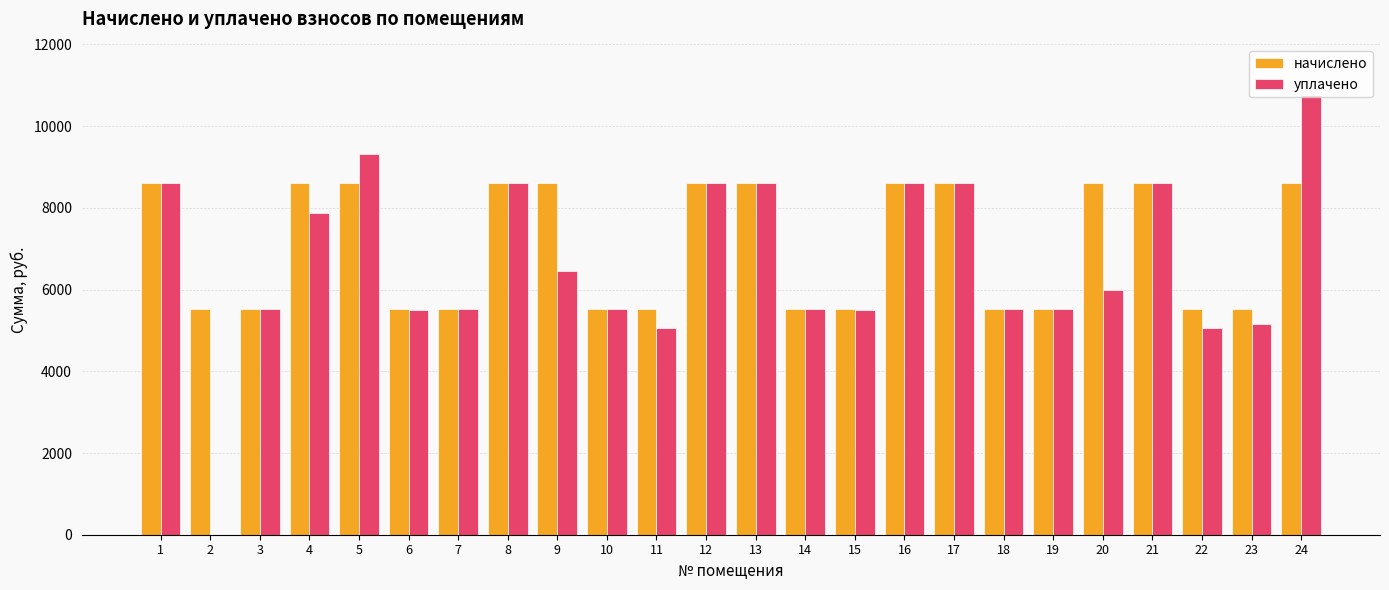

Between 1 and 22, which series saw the biggest shift?

уплачено